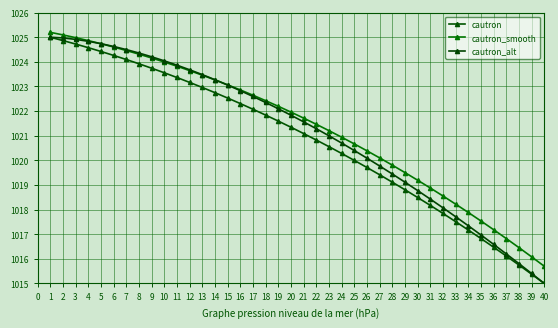

At 33, list the series in order from largest to smallest.

cautron_smooth, cautron_alt, cautron